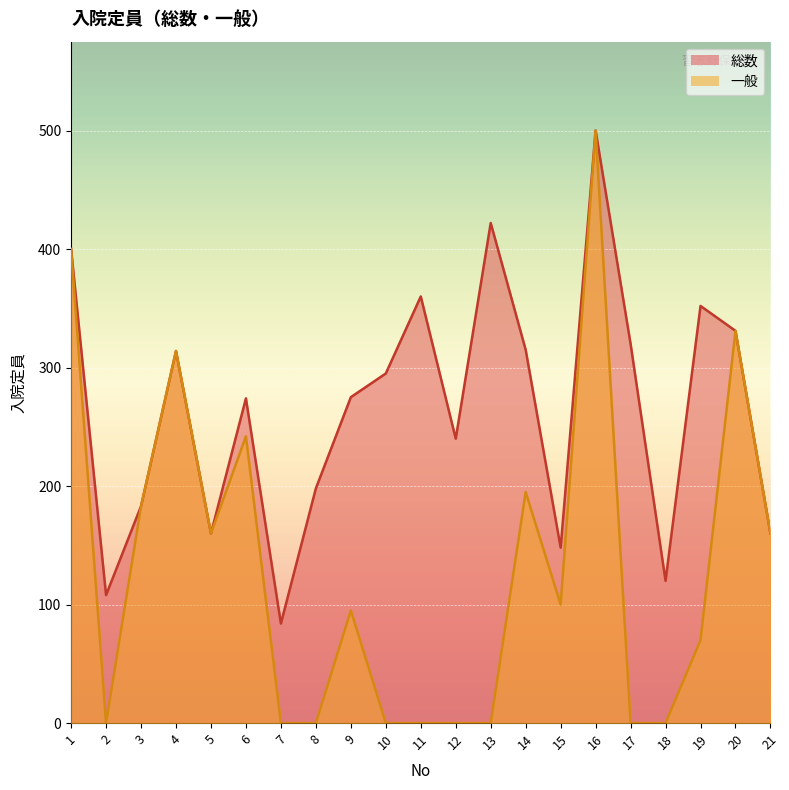

Reading left to right, what are all the values shown in this chart?

総数: 1=400	2=108	3=183	4=314	5=160	6=274	7=84	8=198	9=275	10=295	11=360	12=240	13=422	14=315	15=148	16=500	17=320	18=120	19=352	20=331	21=160
一般: 1=400	2=0	3=183	4=314	5=160	6=242	7=0	8=0	9=95	10=0	11=0	12=0	13=0	14=195	15=100	16=500	17=0	18=0	19=70	20=331	21=160